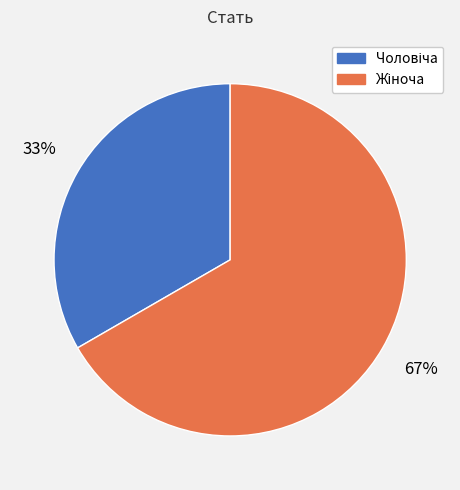

Is there any slice that represents more than half of the pie?

Yes